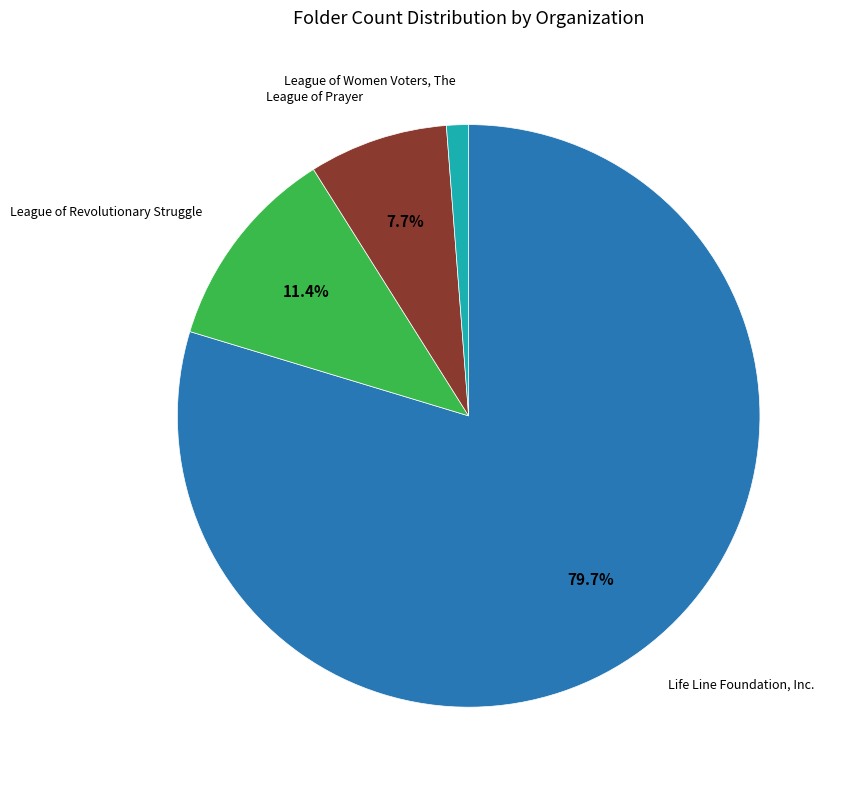

Is there any slice that represents more than half of the pie?

Yes